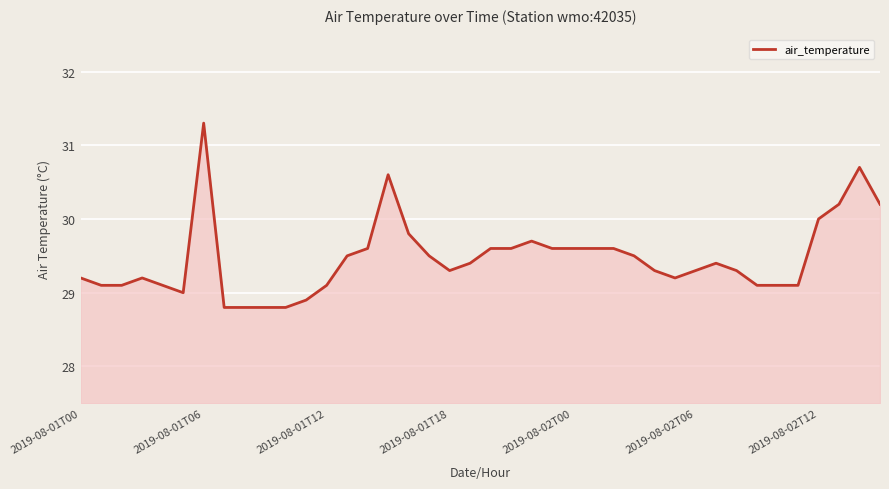

What is the sum of all values?

1178.6